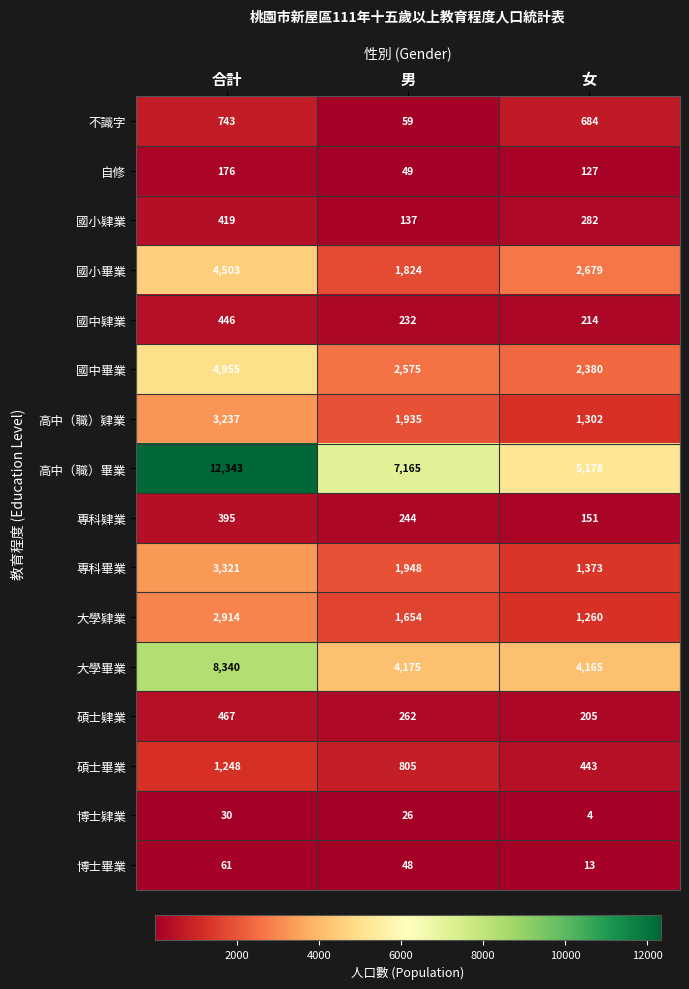

Which label corresponds to the smallest value in the chart?

女